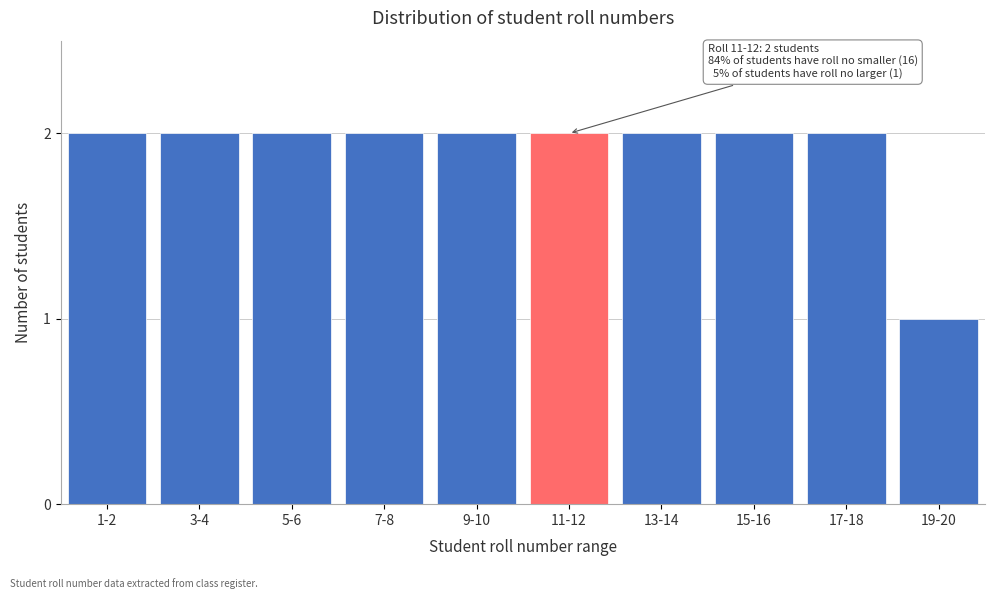

Reading left to right, extract all data points from this chart.

2	2	2	2	2	2	2	2	2	1